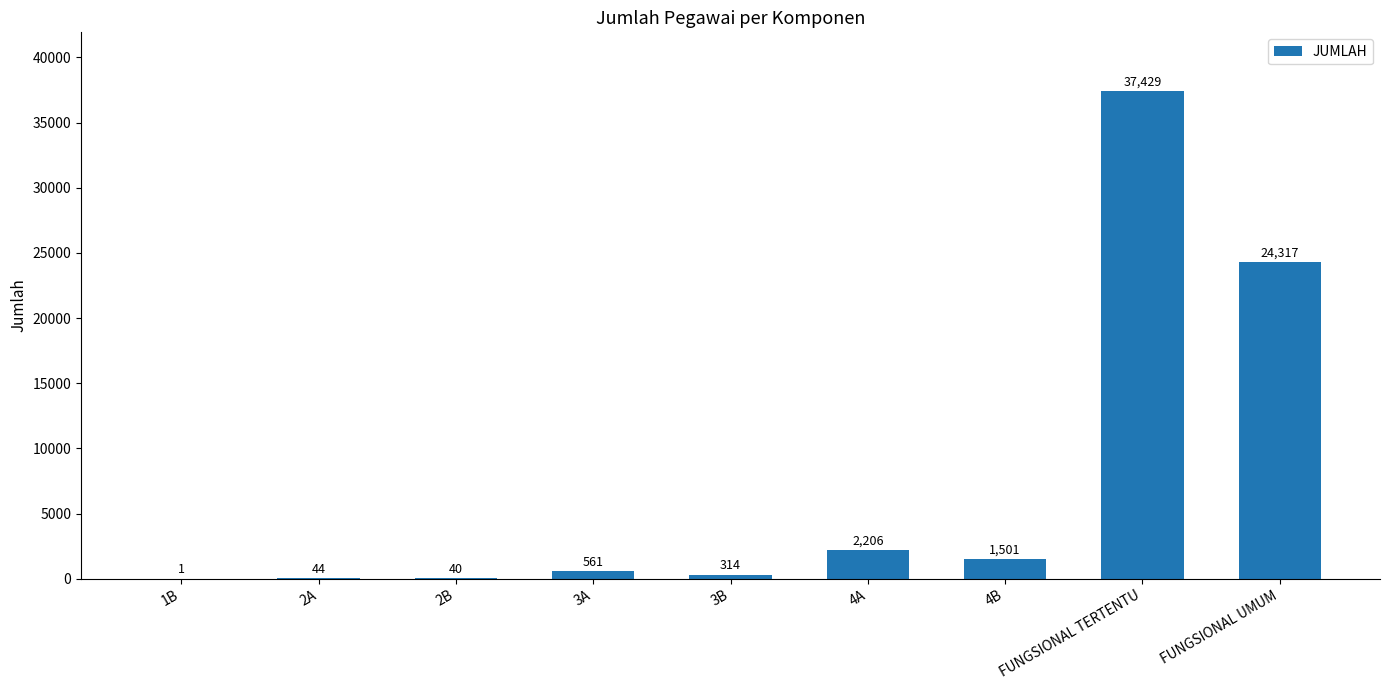

Read the value at 3B.

314